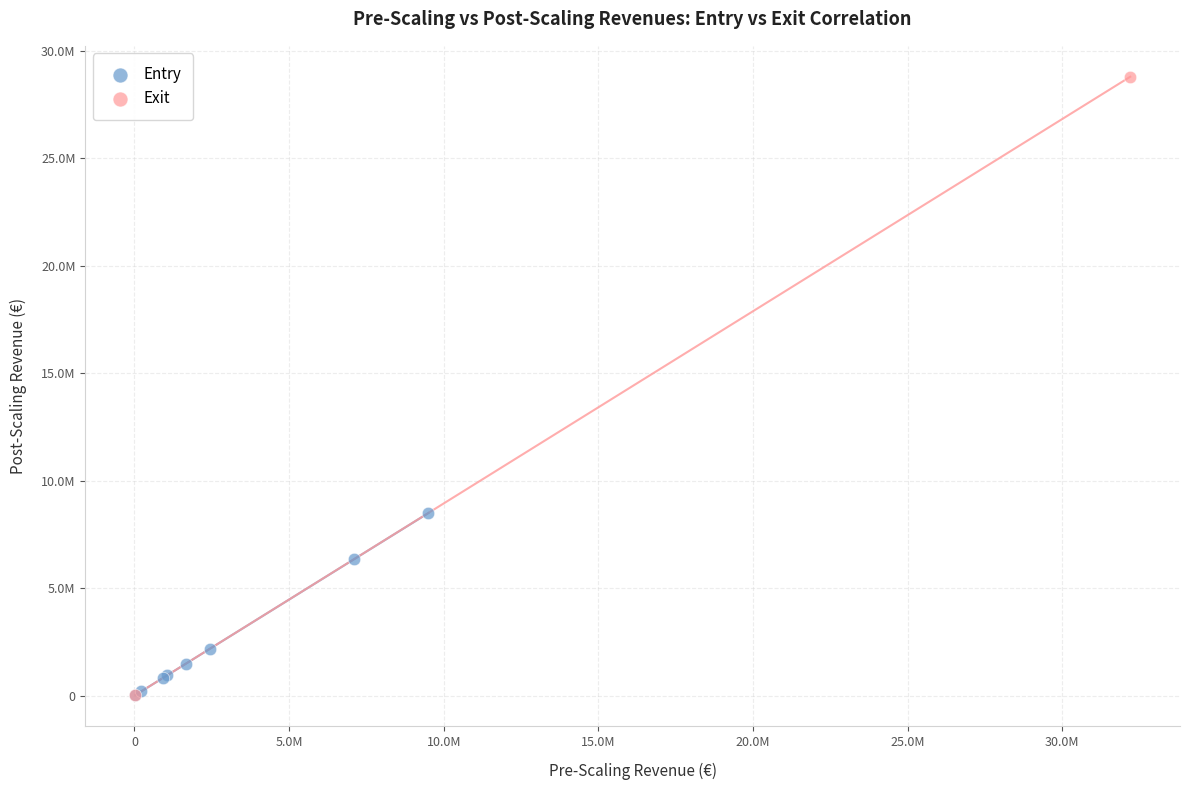

Which series has the widest spread of Y values?

Exit